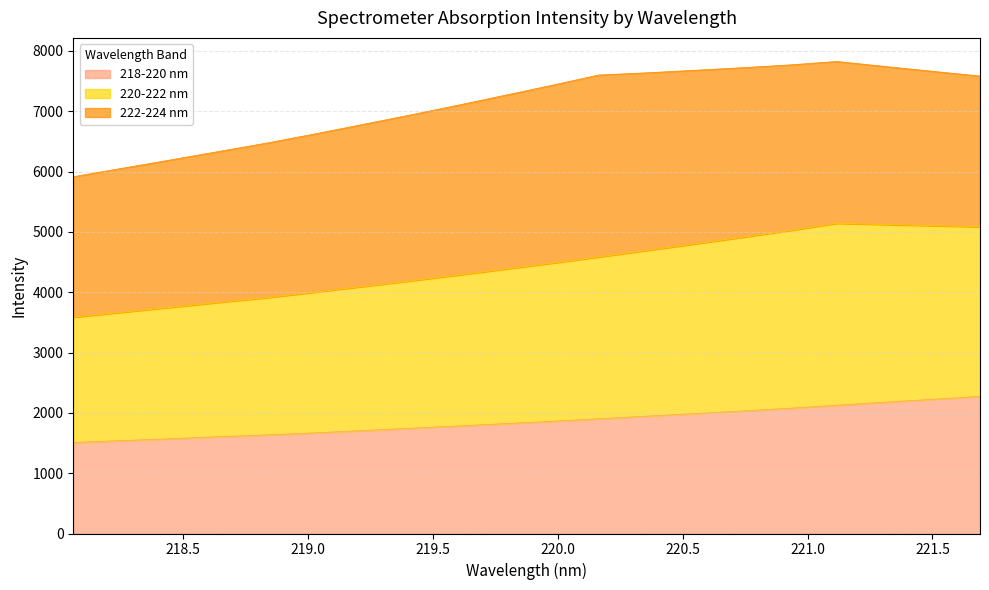

True or false: 218-220 nm and 220-222 nm cross at least once.

False